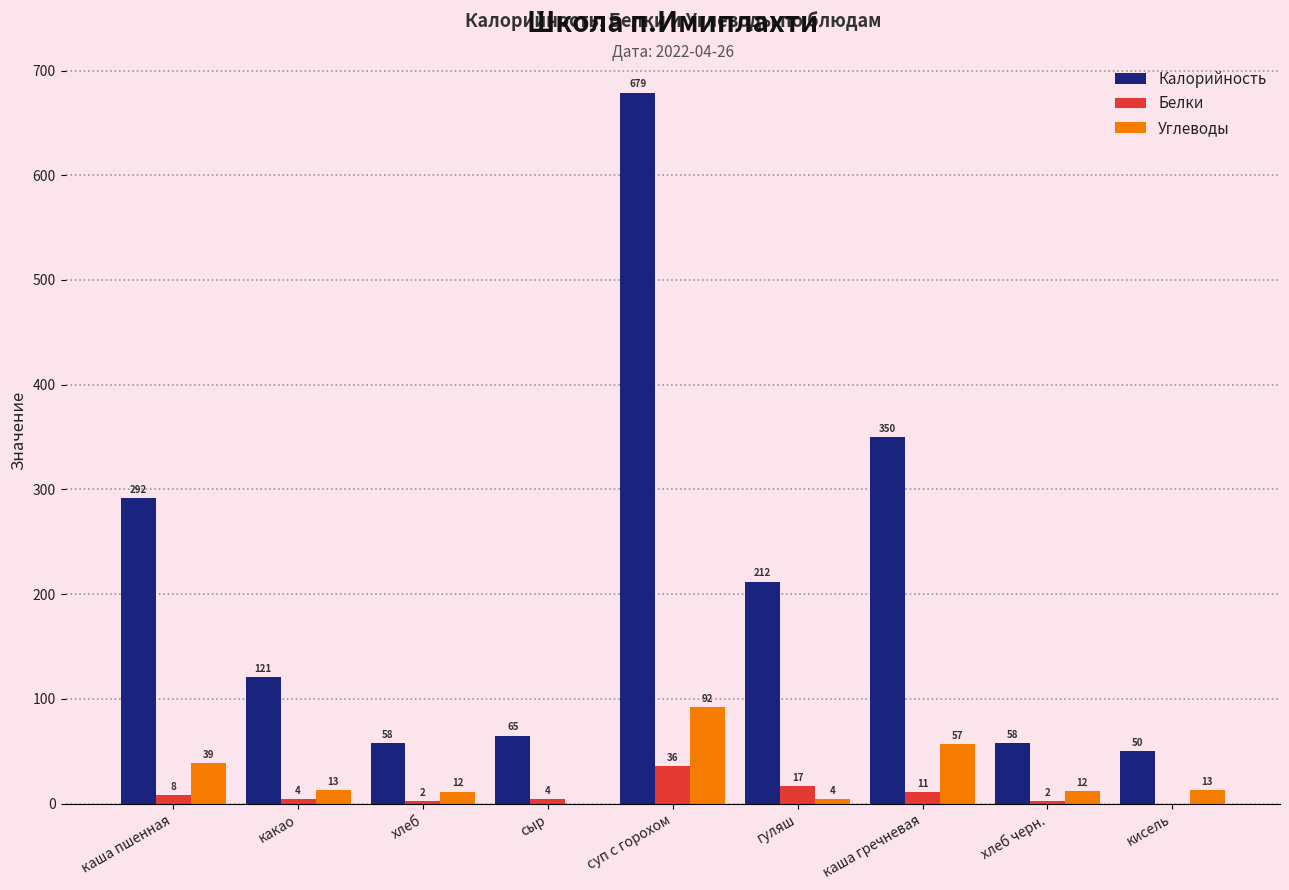

Where does the Белки series first go above 4?

каша пшенная